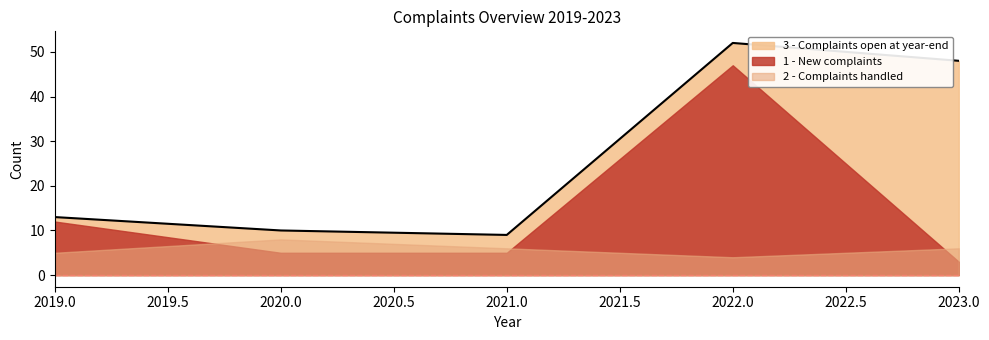

Reading right to left, list all the values displayed in this chart.

3 - Complaints open at year-end: 2023=48	2022=52	2021=9	2020=10	2019=13
1 - New complaints: 2023=3	2022=47	2021=5	2020=5	2019=12
2 - Complaints handled: 2023=6	2022=4	2021=6	2020=8	2019=5